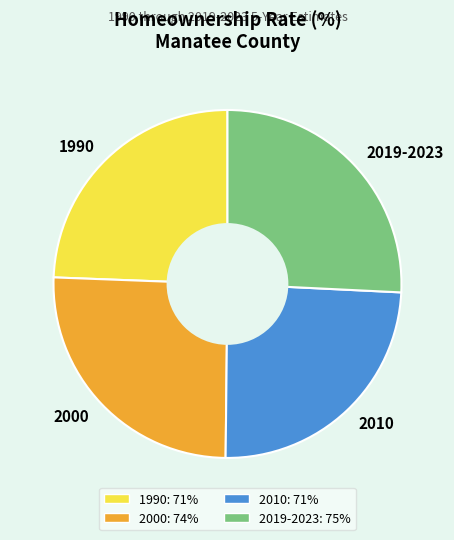

Is there any slice that represents more than half of the pie?

No